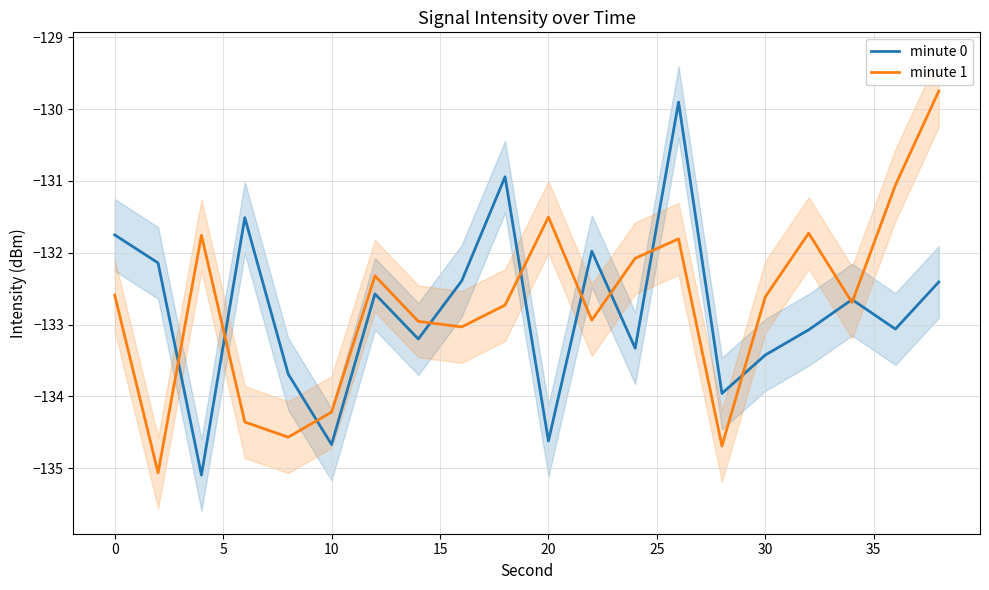

The minute 1 series shows -53.3 at 0. True or false?

False